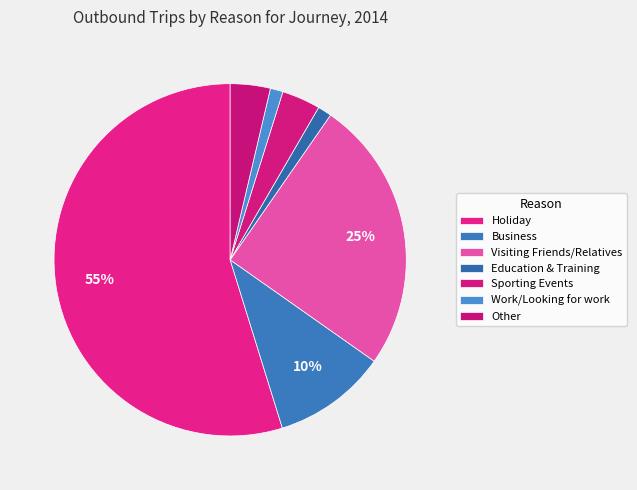

Count the number of slices in the pie.

7